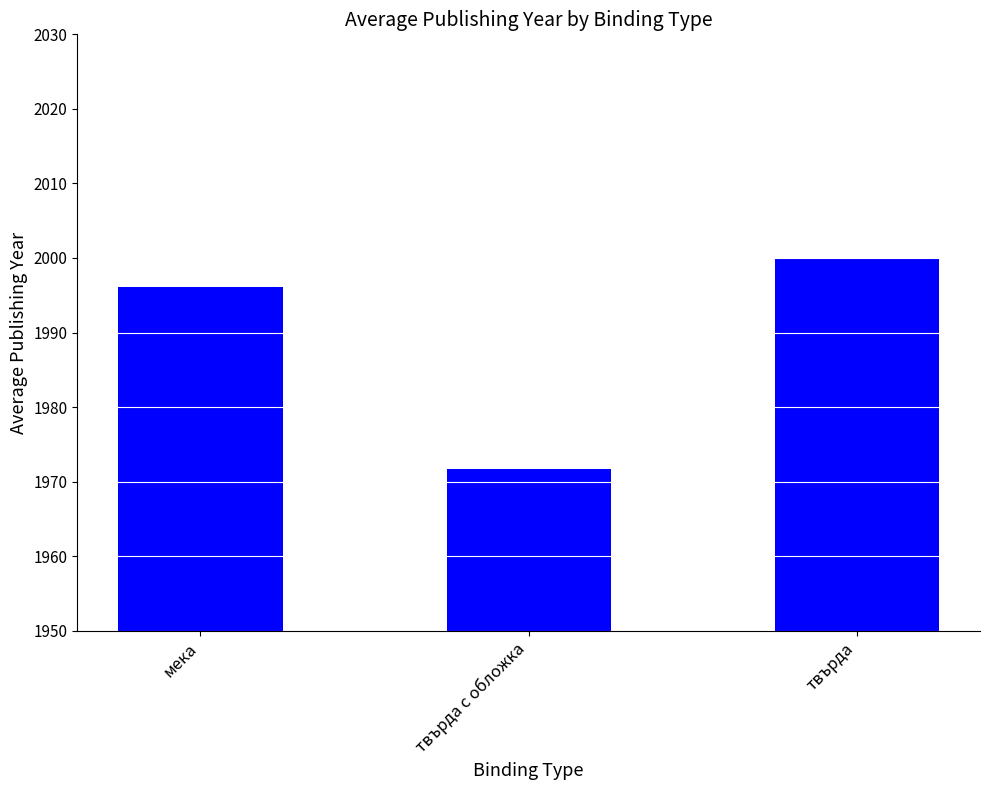

Is it true that the value at мека is 645.6?

False